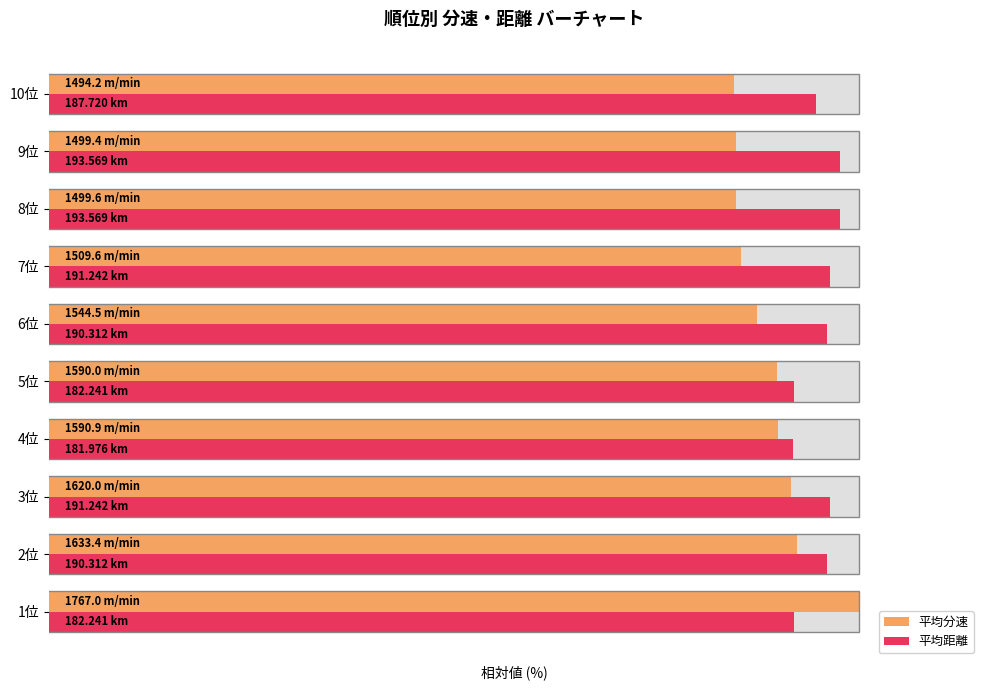

At which label does 平均距離 first exceed 96?

2位